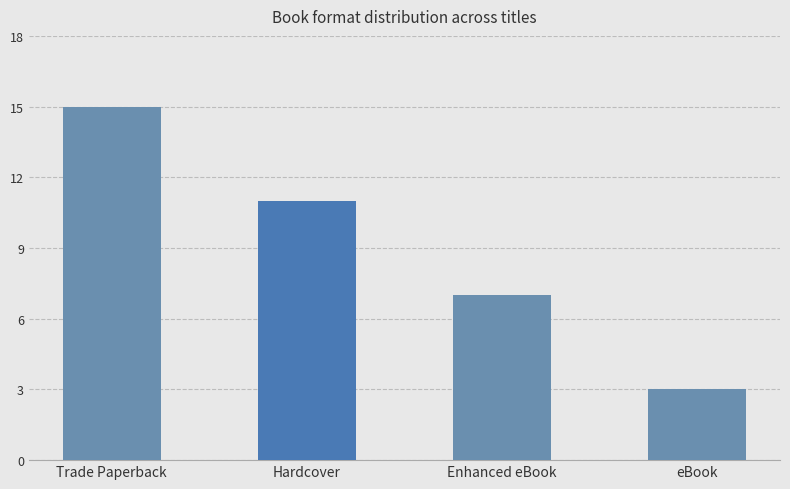

What is the difference between the maximum and minimum values?

12